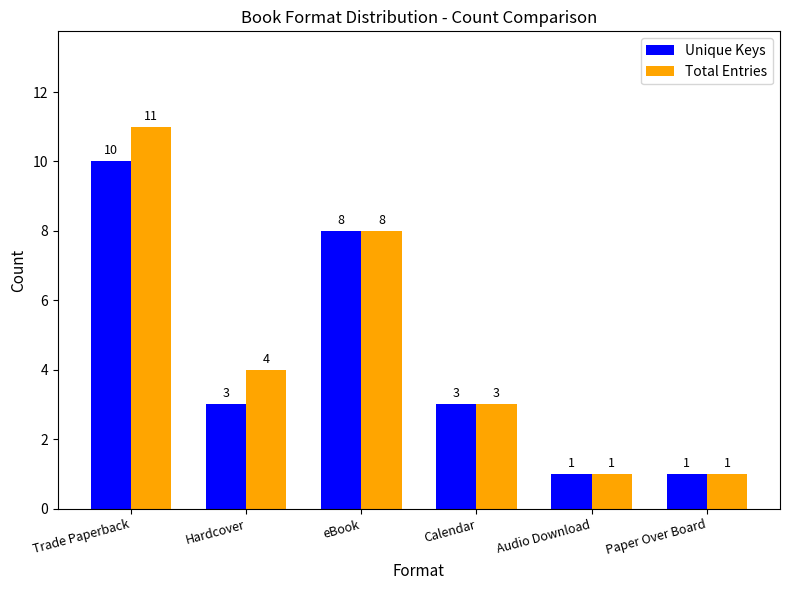

Rank the series by their maximum value, from highest to lowest.

Total Entries, Unique Keys